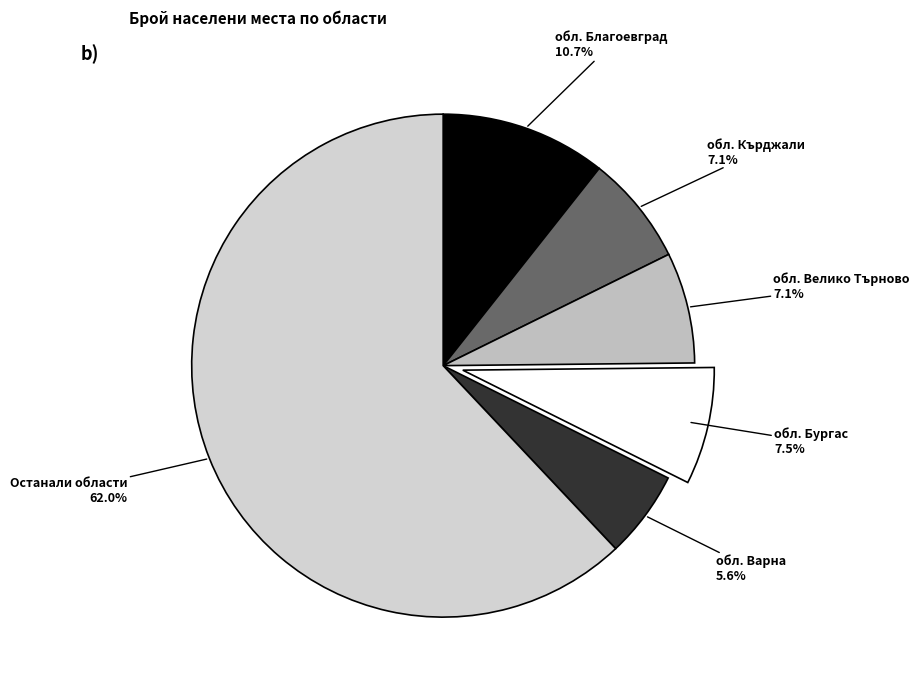

How much of the chart is everything except Останали области?

38.0%